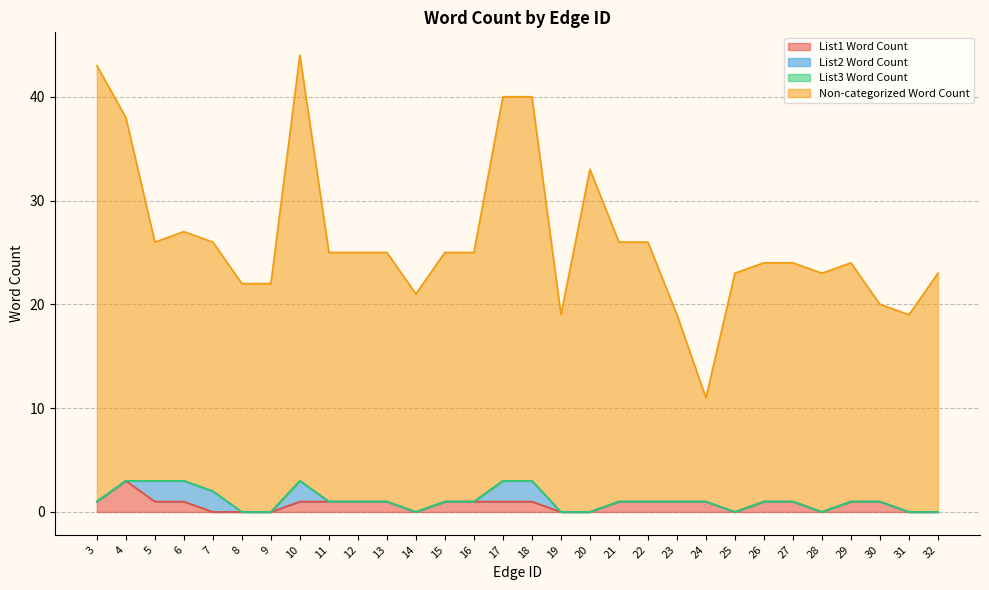

Between 11 and 31, which is larger?

11